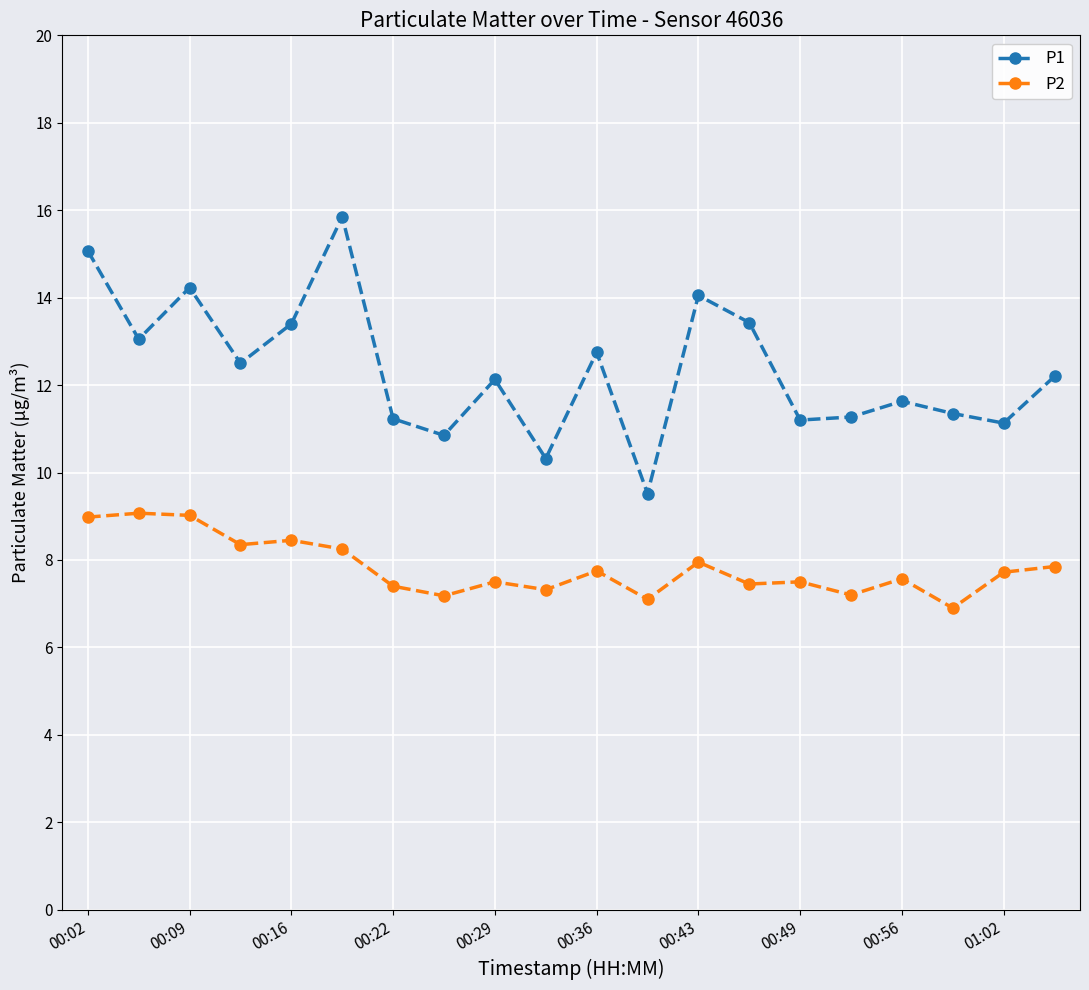

What is the sum of all P1 values?

247.2